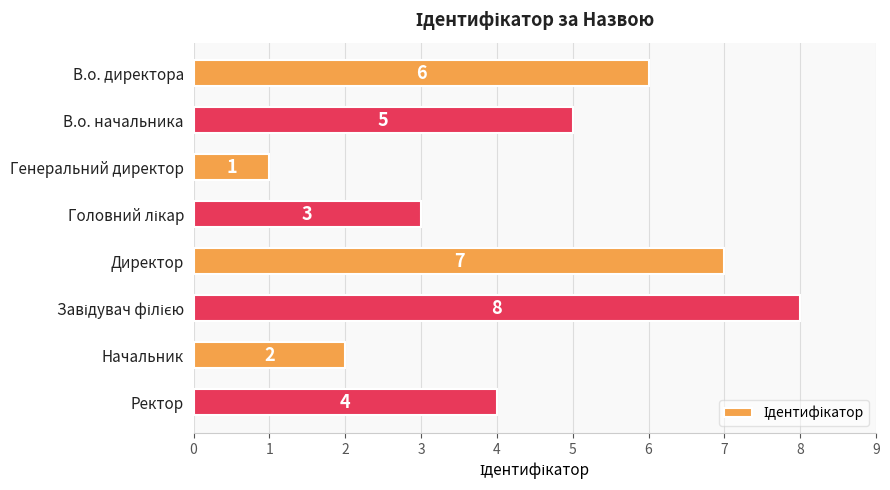

Reading top to bottom, transcribe all the data shown in this chart.

6	5	1	3	7	8	2	4